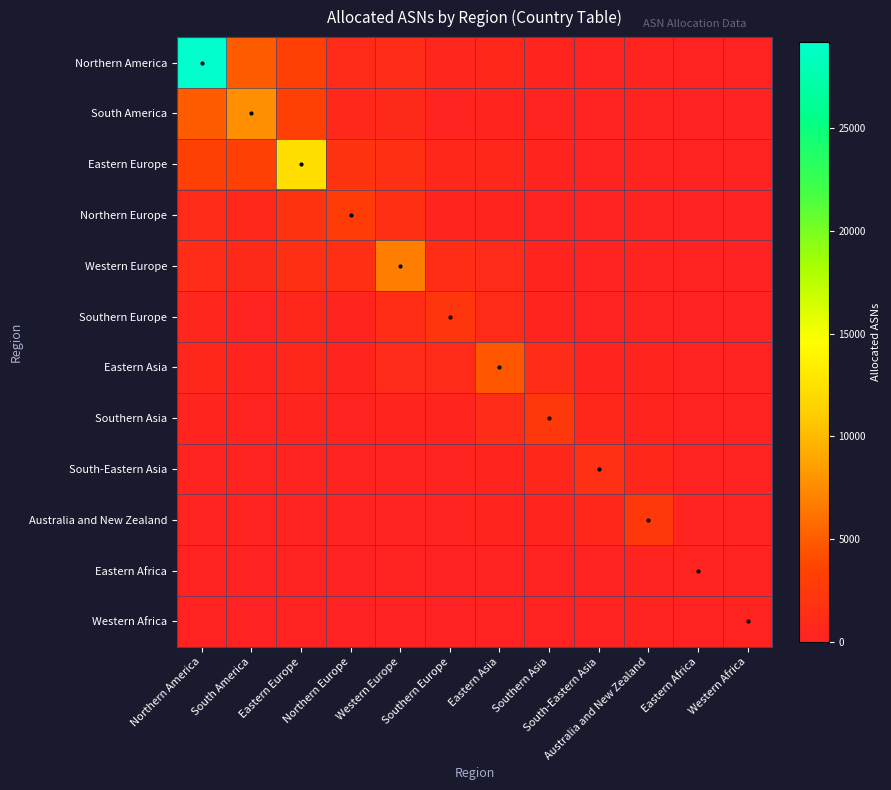

Which has a higher value, South America or Southern Asia?

South America